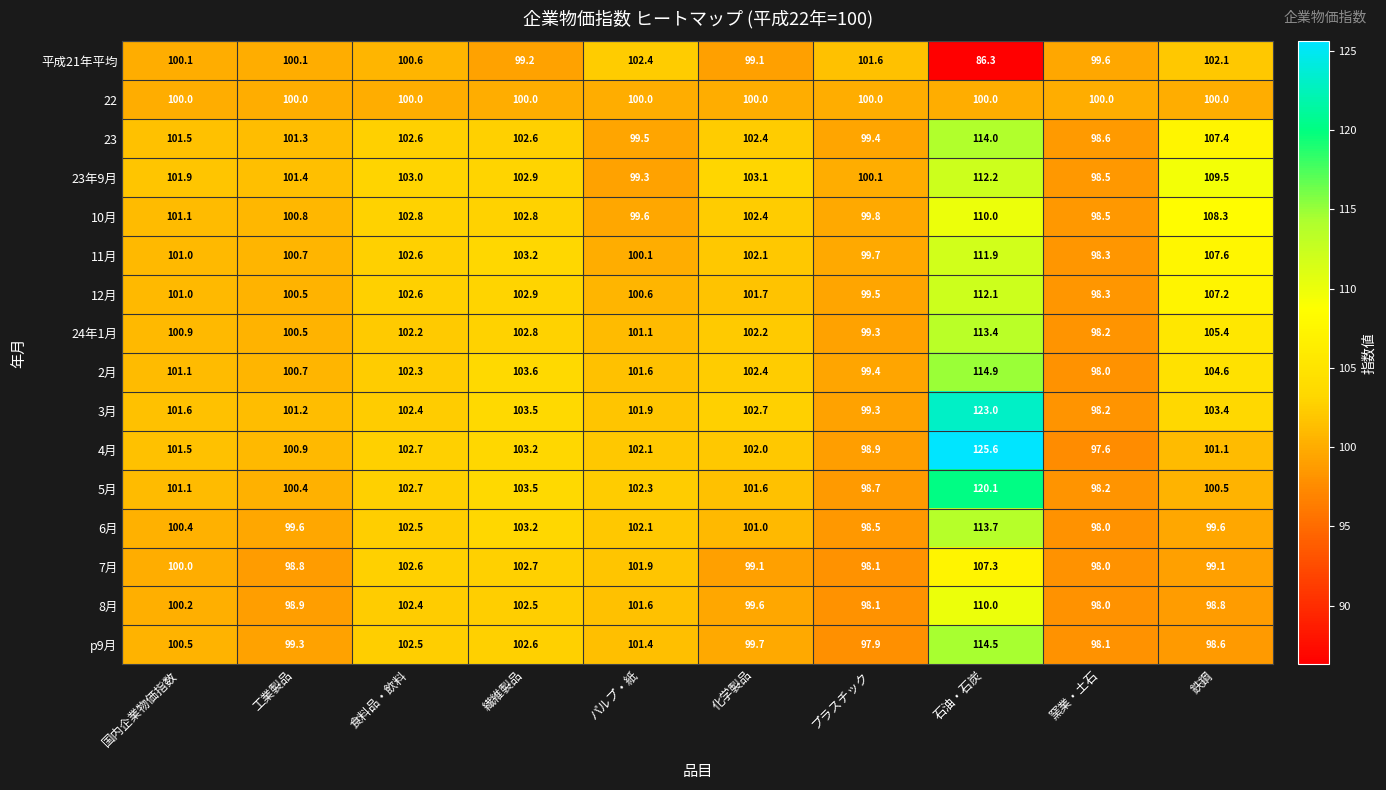

Which category has the highest value across all series?

石油・石炭